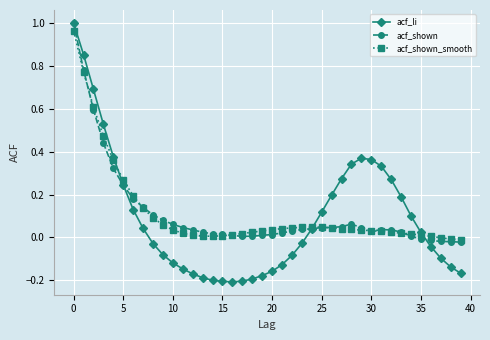

Which series has the largest range (max minus min)?

acf_li